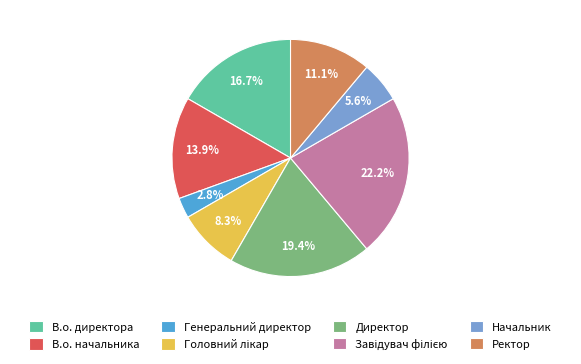

Between Ректор and Начальник, which is larger?

Ректор